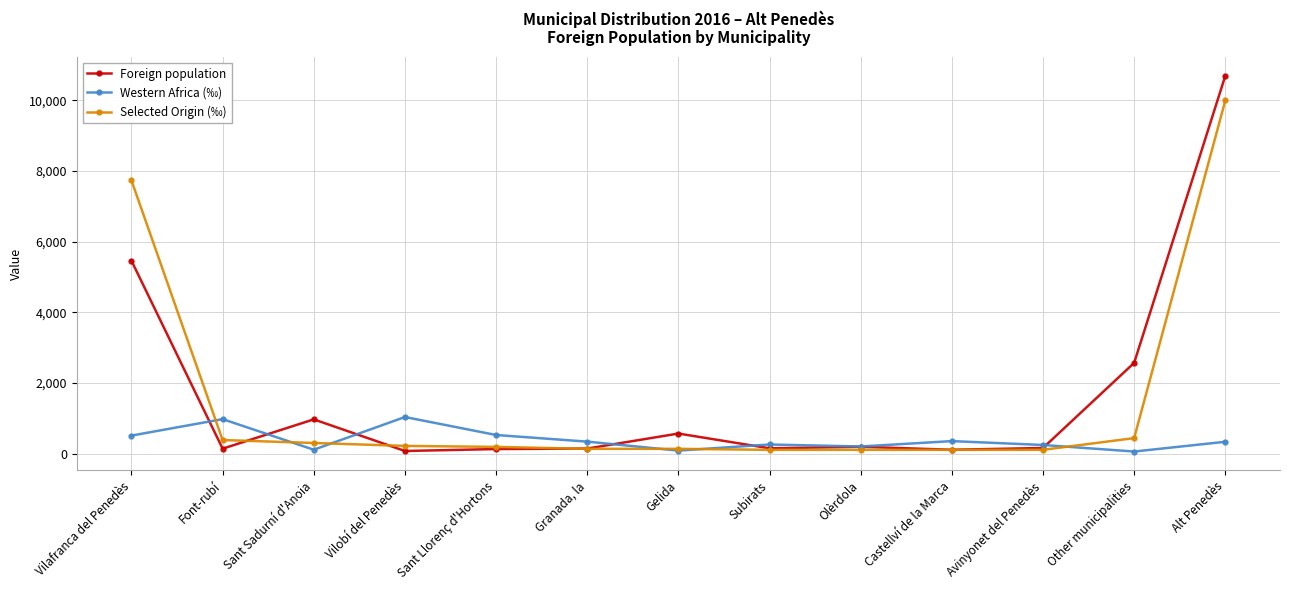

What is the difference between the Foreign population values at Subirats and Avinyonet del Penedès?

9